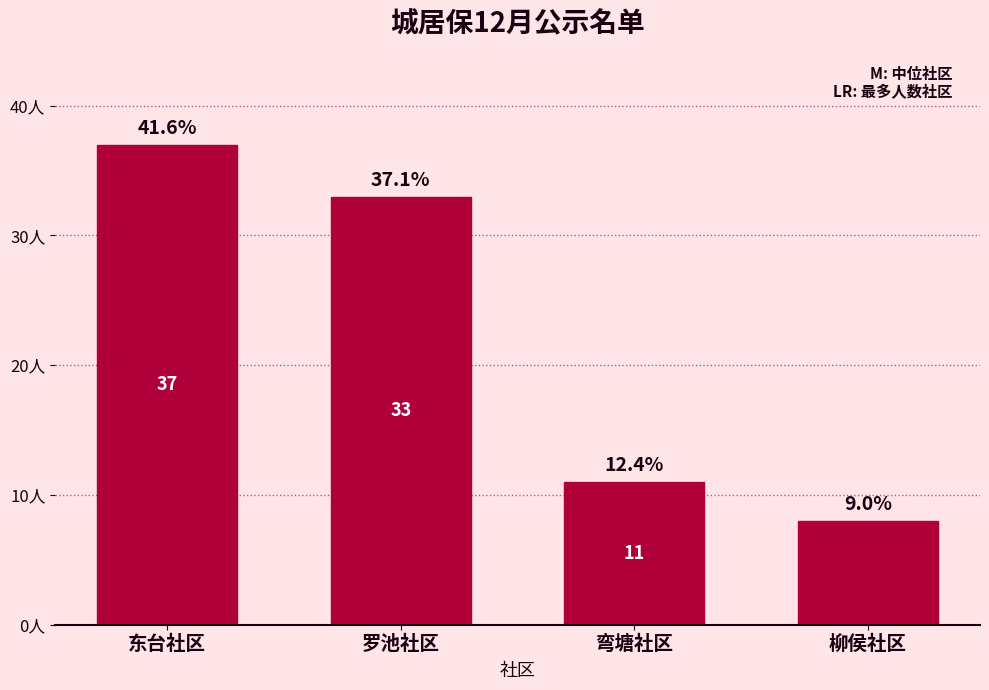

Which has a higher value, 柳侯社区 or 东台社区?

东台社区